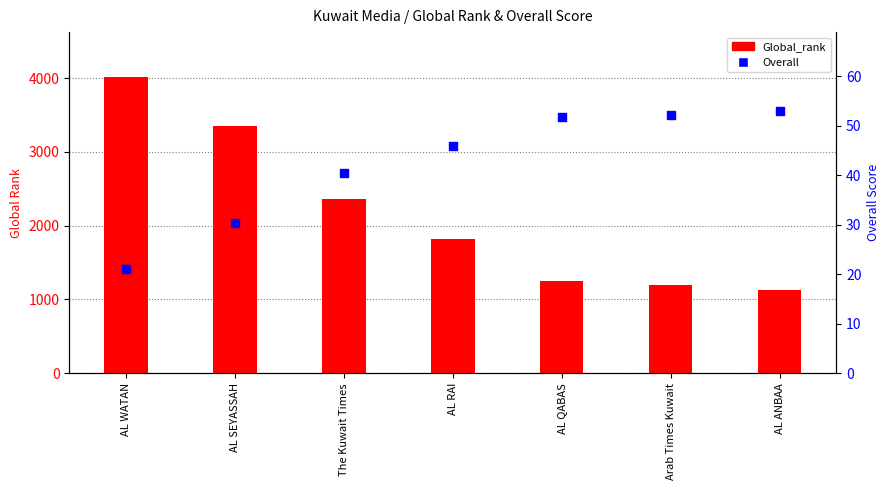

Which series has the largest Y range (max minus min)?

Global_rank